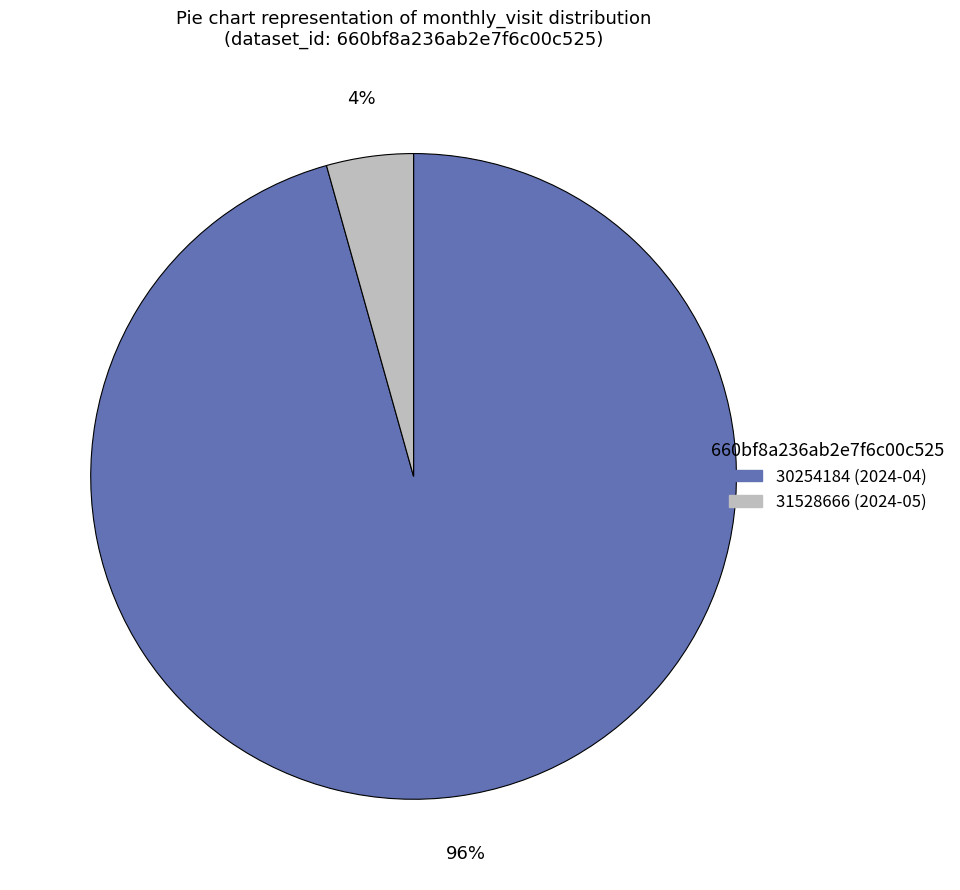

Count the number of slices in the pie.

2